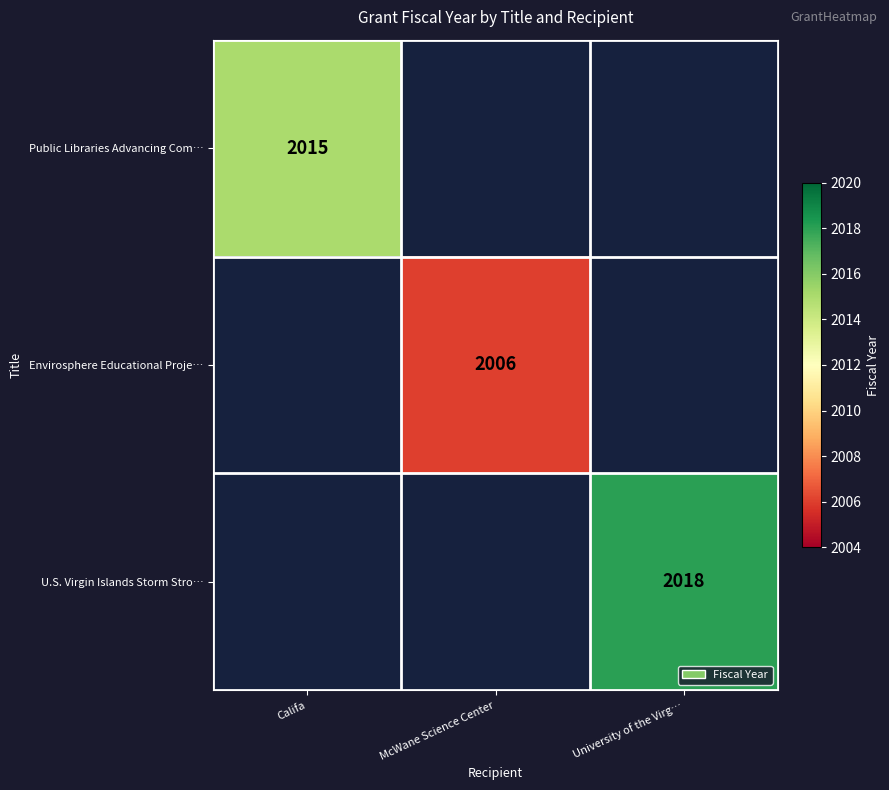

The Public Libraries Advancing Com… series shows 3214 at Califa. True or false?

False